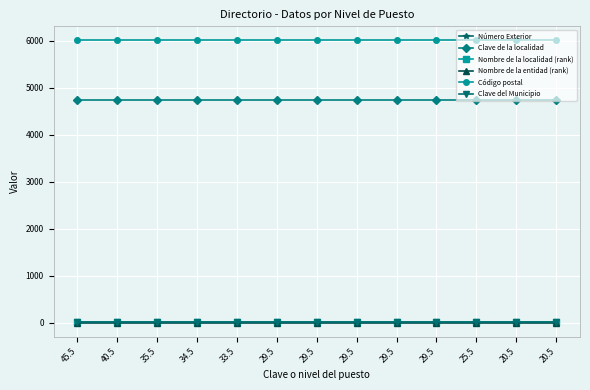

What is the sum of all Número Exterior values?

130